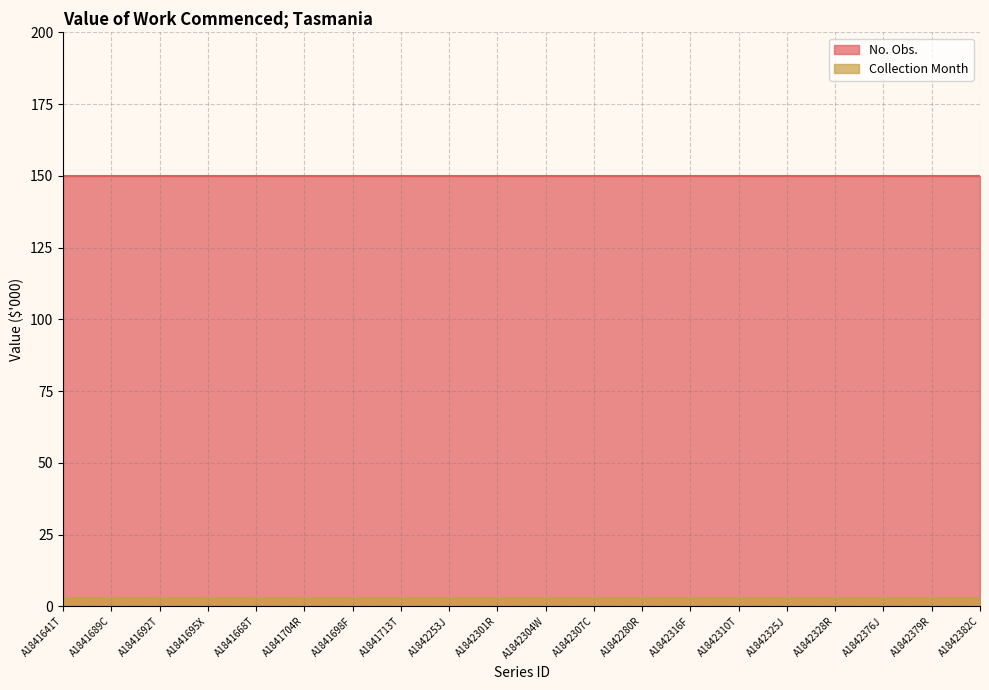

At which label is Collection Month closest to 3?

A1841641T